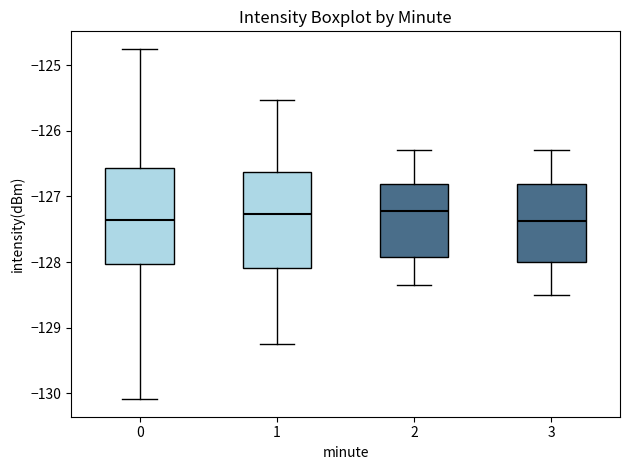

Reading left to right, read every box against the y-axis: the position of its median line, the range the box covers, and the ends of its whiskers. The values are not printed on the chart, so give them approximately, as read against the axis.

0: median -127.4, box -128.0 to -126.6, whiskers -130.1 to -124.8
1: median -127.3, box -128.1 to -126.6, whiskers -129.3 to -125.5
2: median -127.2, box -127.9 to -126.8, whiskers -128.3 to -126.3
3: median -127.4, box -128.0 to -126.8, whiskers -128.5 to -126.3